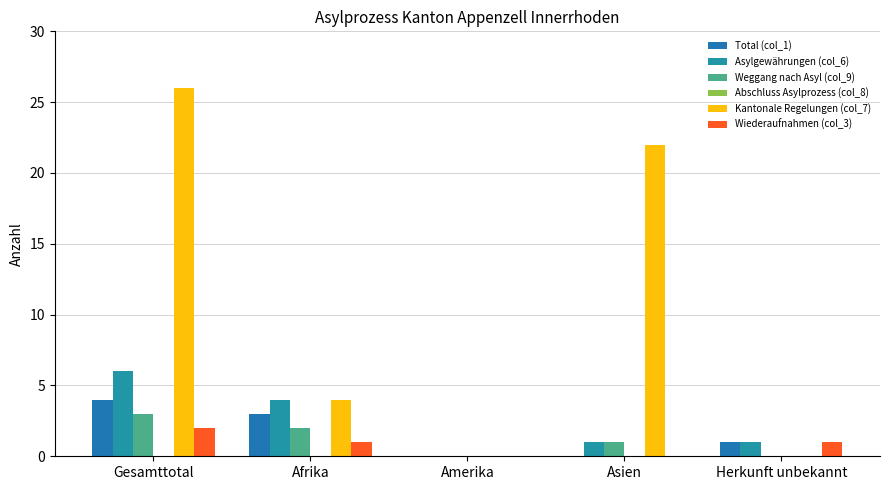

At which category is the sum across all series the highest?

Gesamttotal